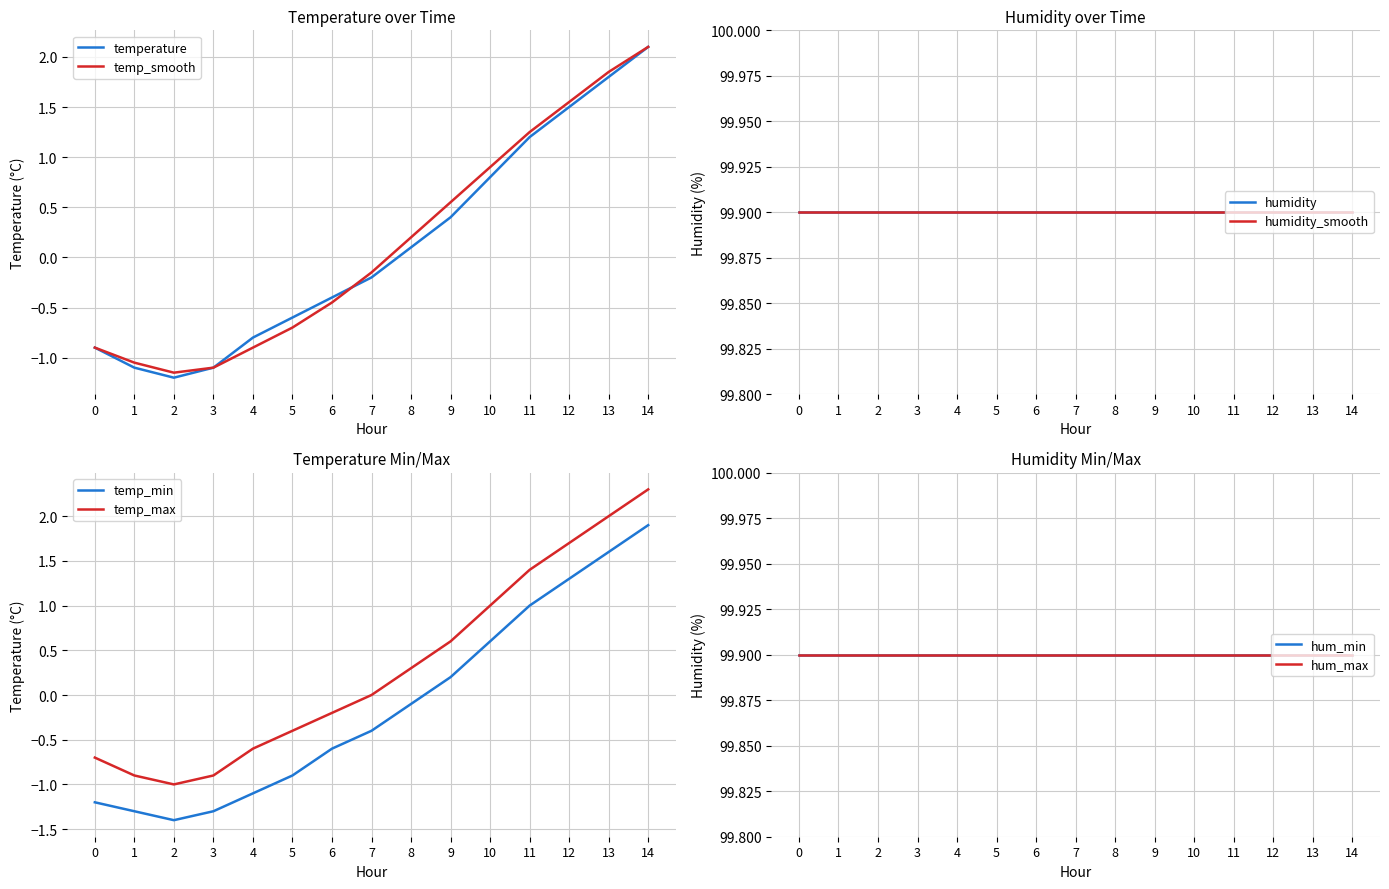

Is it true that temp_min equals 1.3 at 12?

True